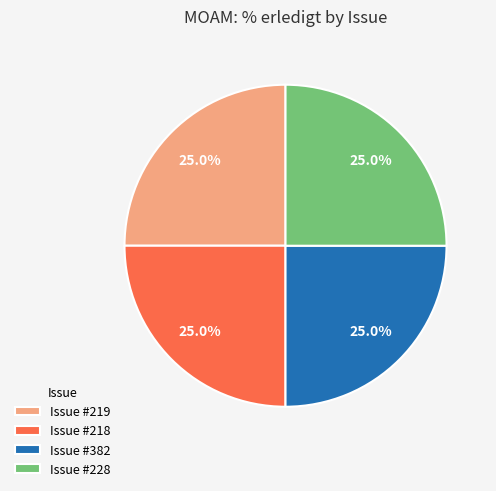

Does any single category account for the majority?

No